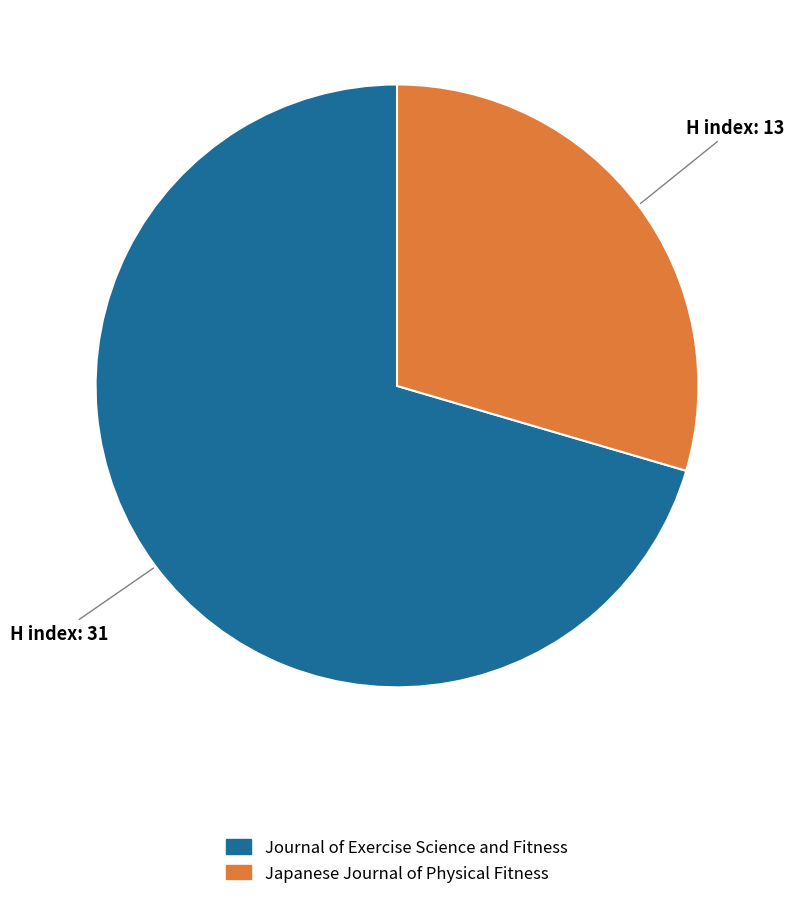

The Journal of Exercise Science and Fitness slice represents 43% of the pie. True or false?

False